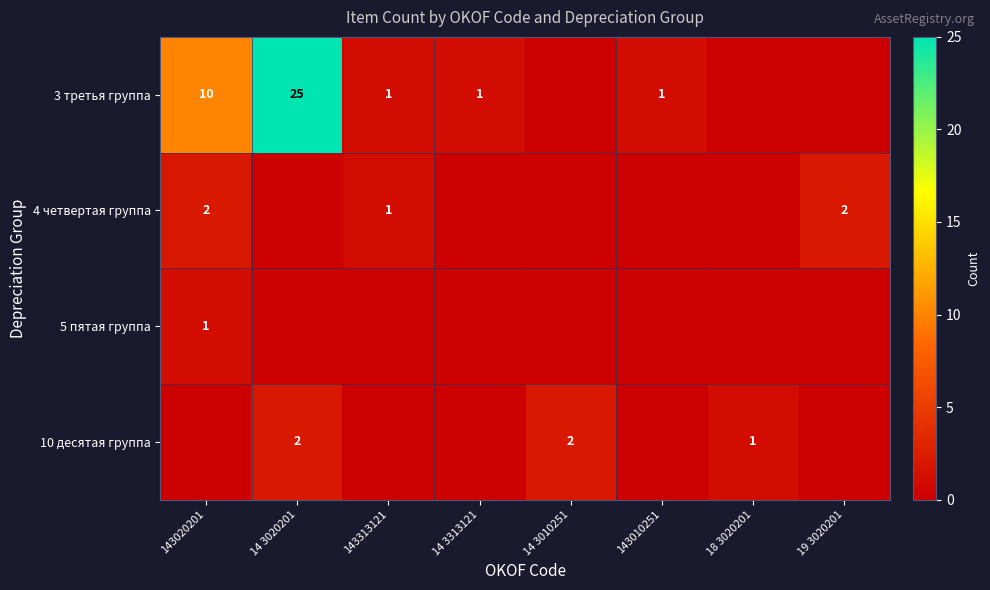

Which label corresponds to the largest value in the chart?

14 3020201